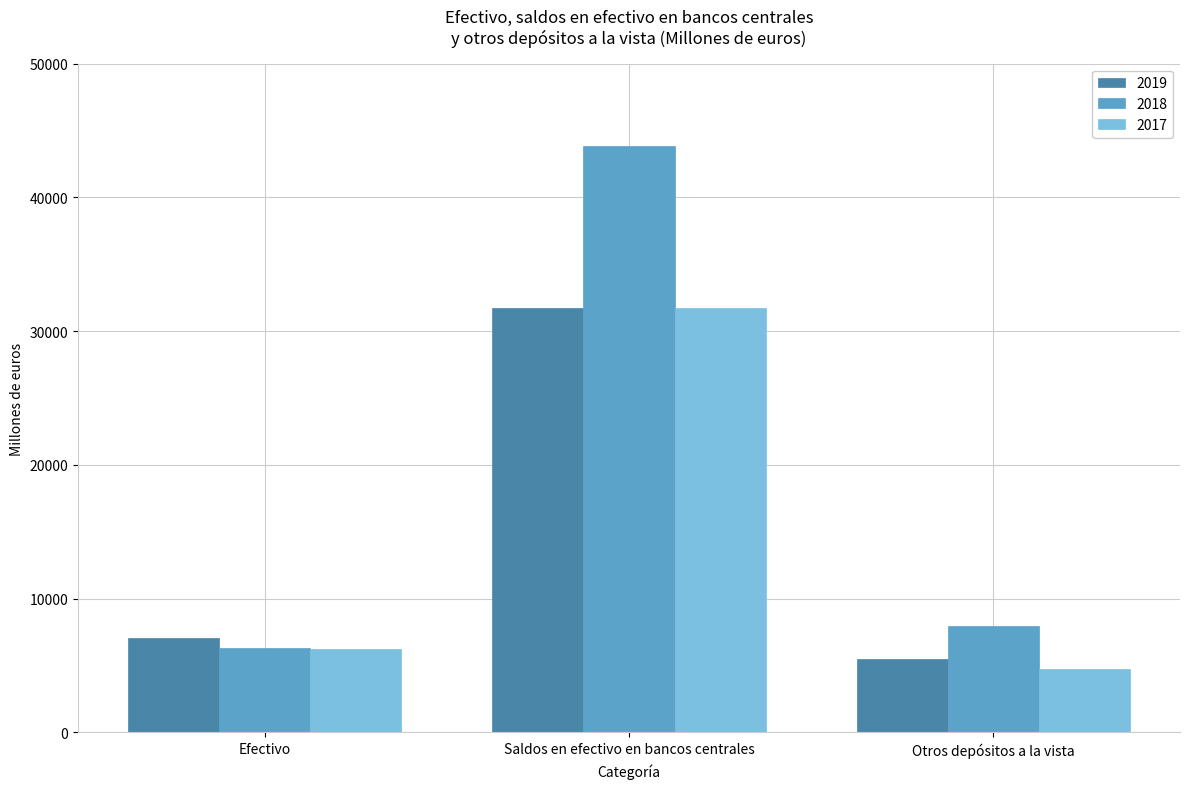

What is the total value across all series at Efectivo?

19626